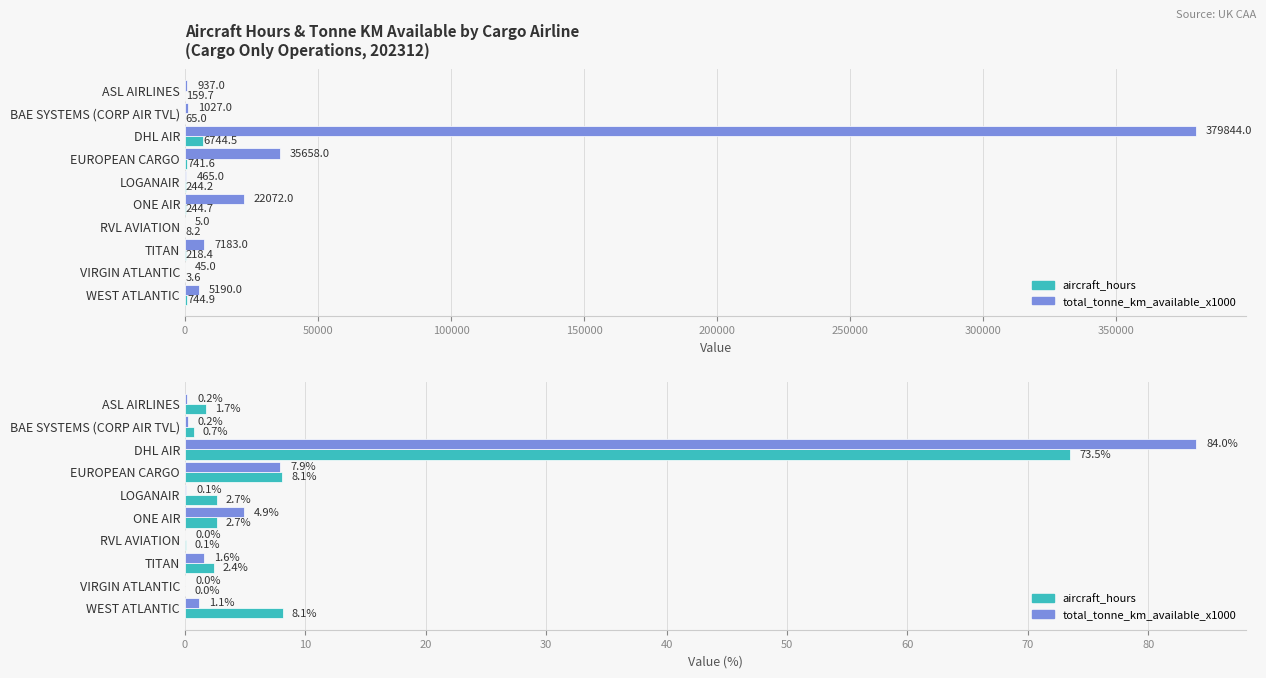

What are all the series names shown in the legend?

aircraft_hours, total_tonne_km_available_x1000